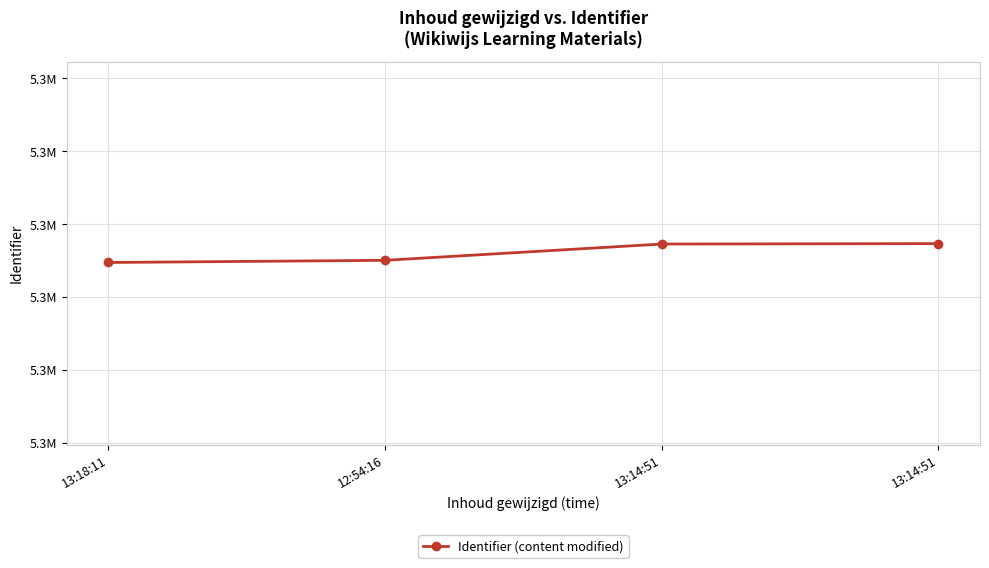

What is the label of the 4th point from the right?

13:18:11